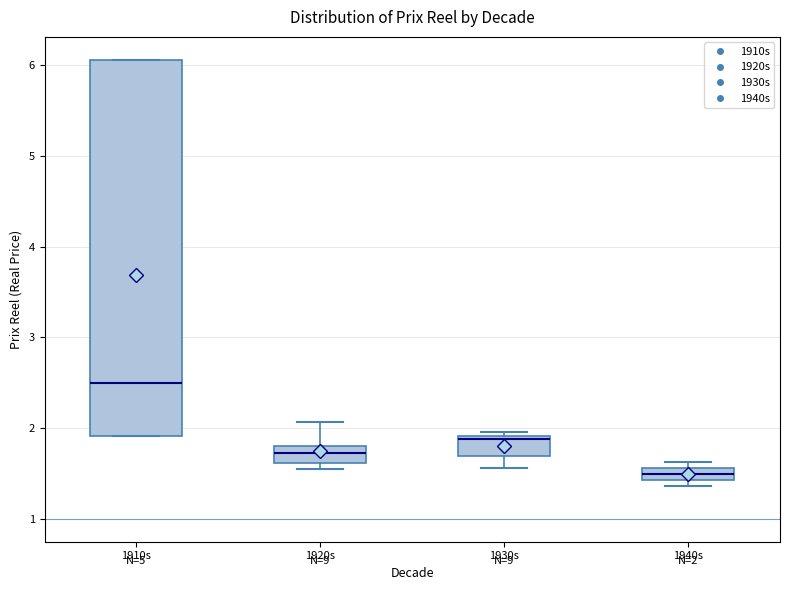

Comparing the boxes themselves (not the whiskers), which one is the tallest?

1910s